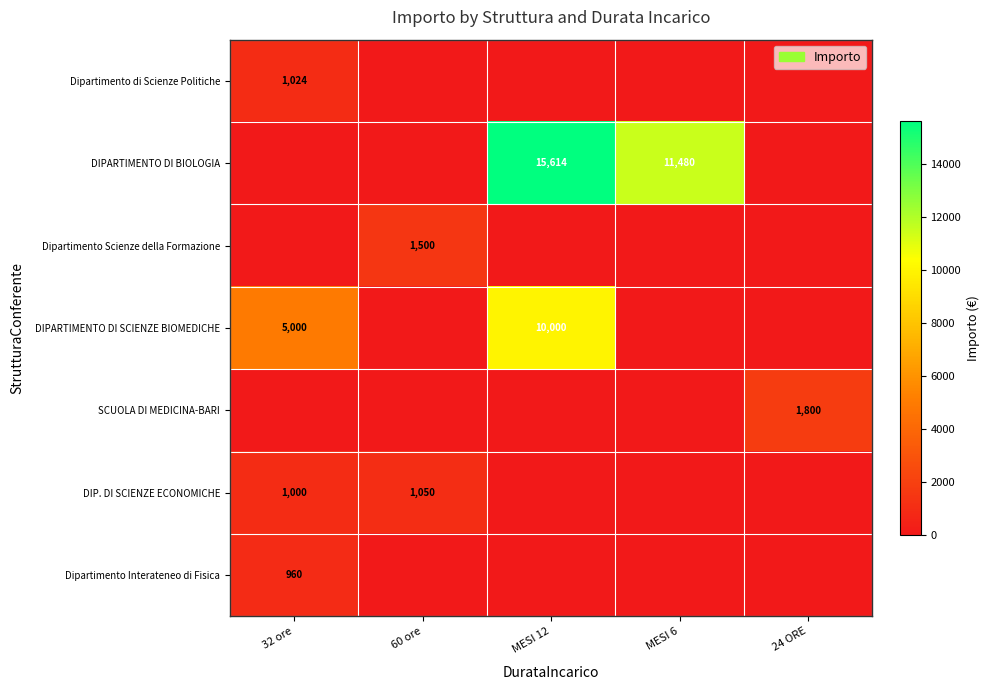

The SCUOLA DI MEDICINA-BARI series shows 3105 at 24 ORE. True or false?

False